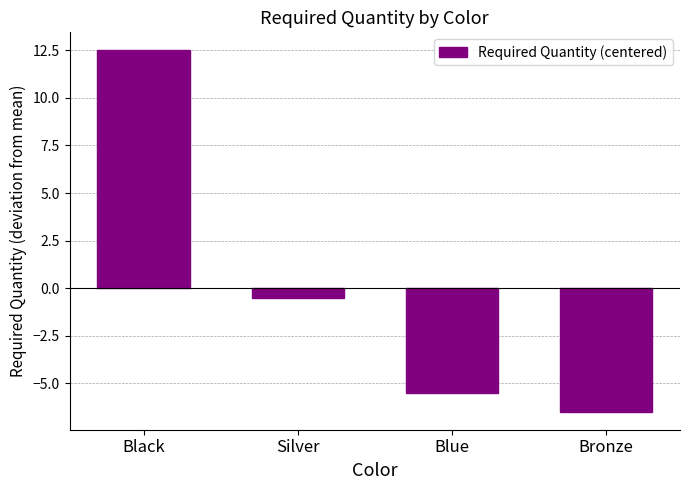

Count the number of data series in this chart.

1